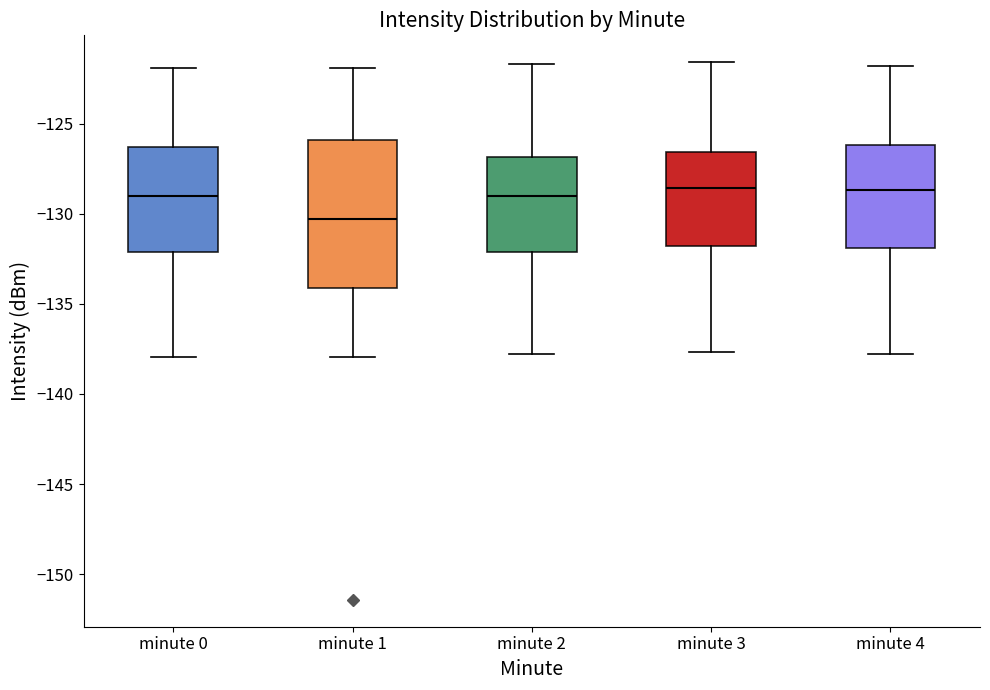

Where is the lower edge of the box for minute 1 on the y-axis? The values are not printed on the chart, so give them approximately, as read against the axis.

-134.0